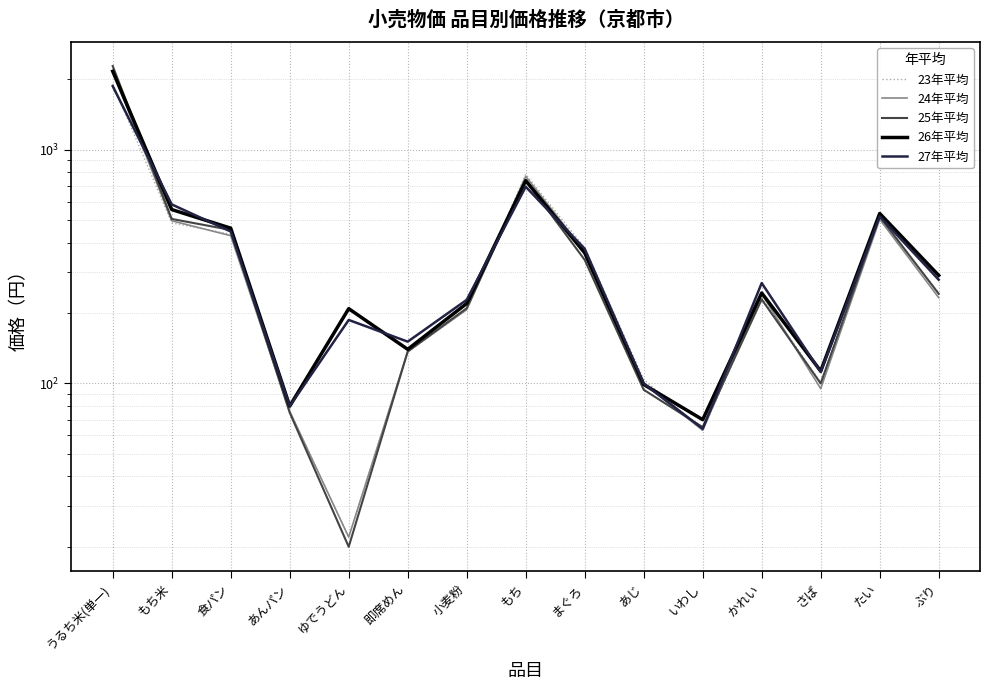

What value does the 27年平均 series have at 小麦粉, to the nearest 50?

250